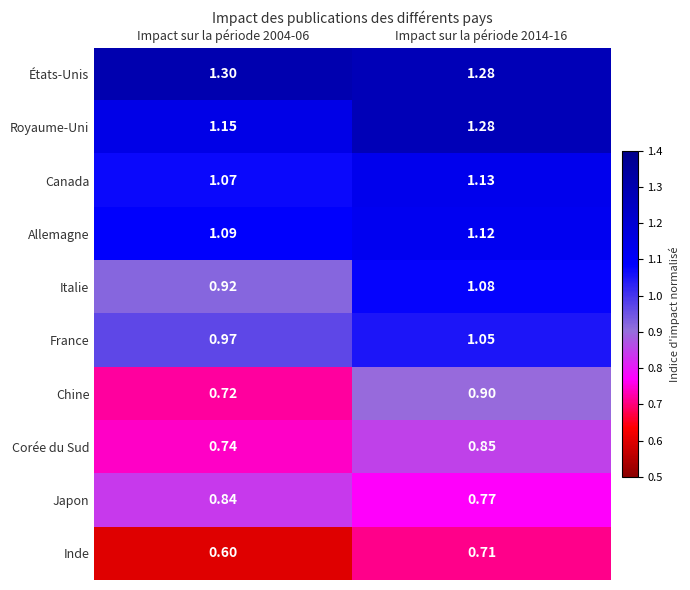

Is the value of Allemagne at Impact sur la période 2004-06 greater than the value of Royaume-Uni at Impact sur la période 2014-16?

No